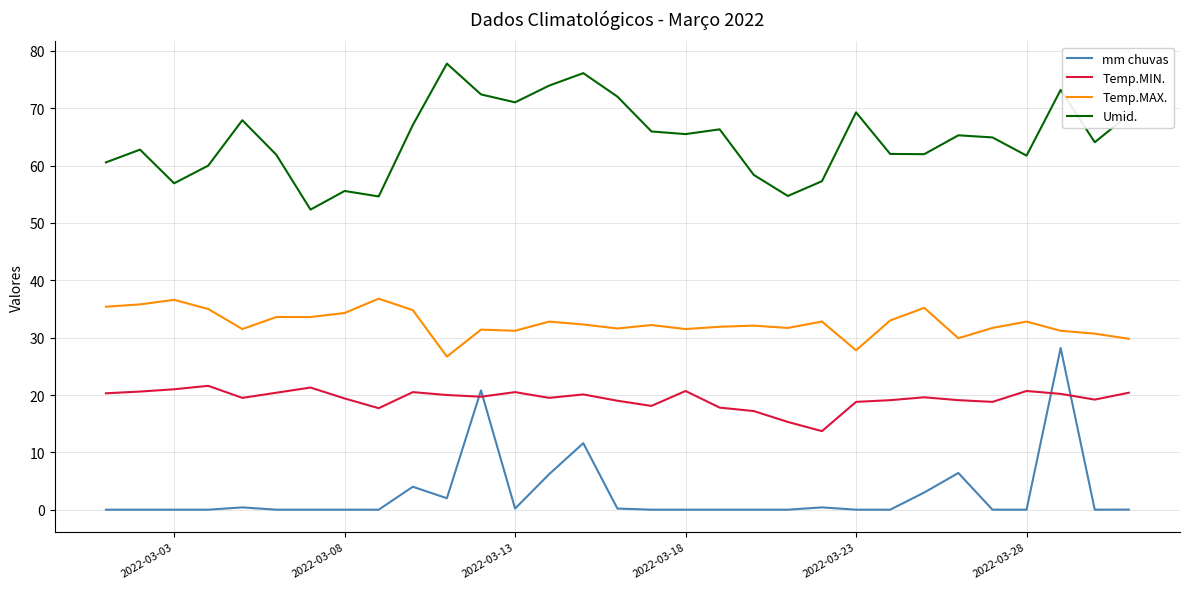

Which series has the largest total across all categories?

Umid.